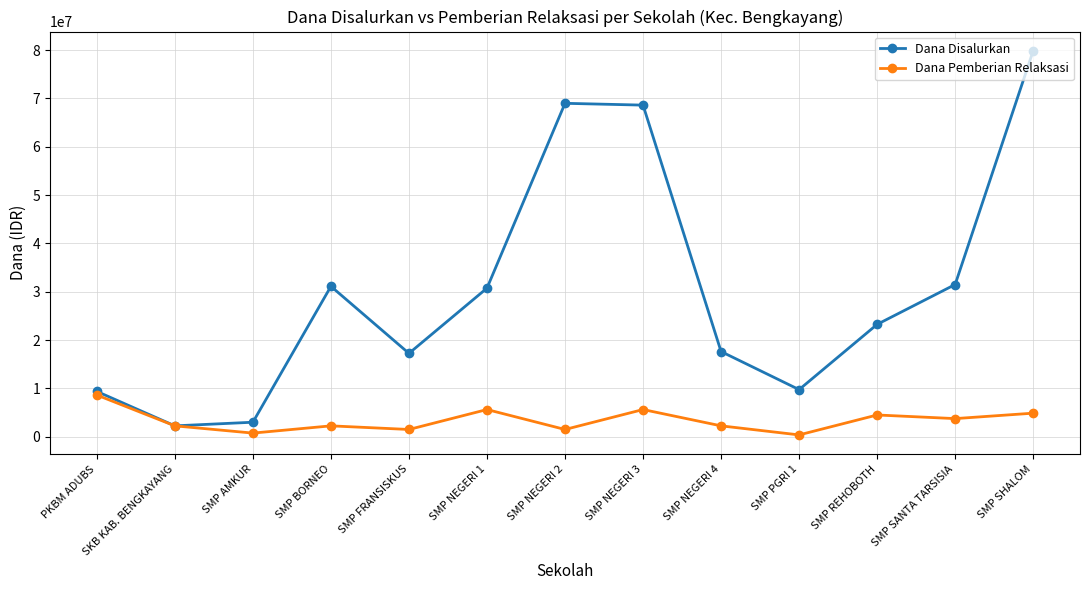

What position from the left is SMP SANTA TARSISIA?

12